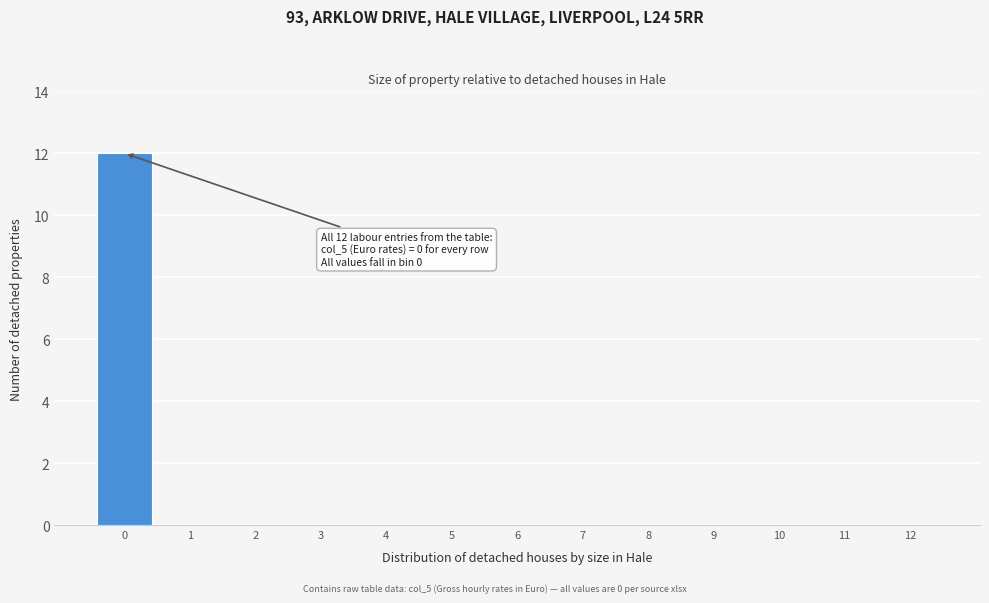

Reading left to right, extract all data points from this chart.

0=12	1=0	2=0	3=0	4=0	5=0	6=0	7=0	8=0	9=0	10=0	11=0	12=0